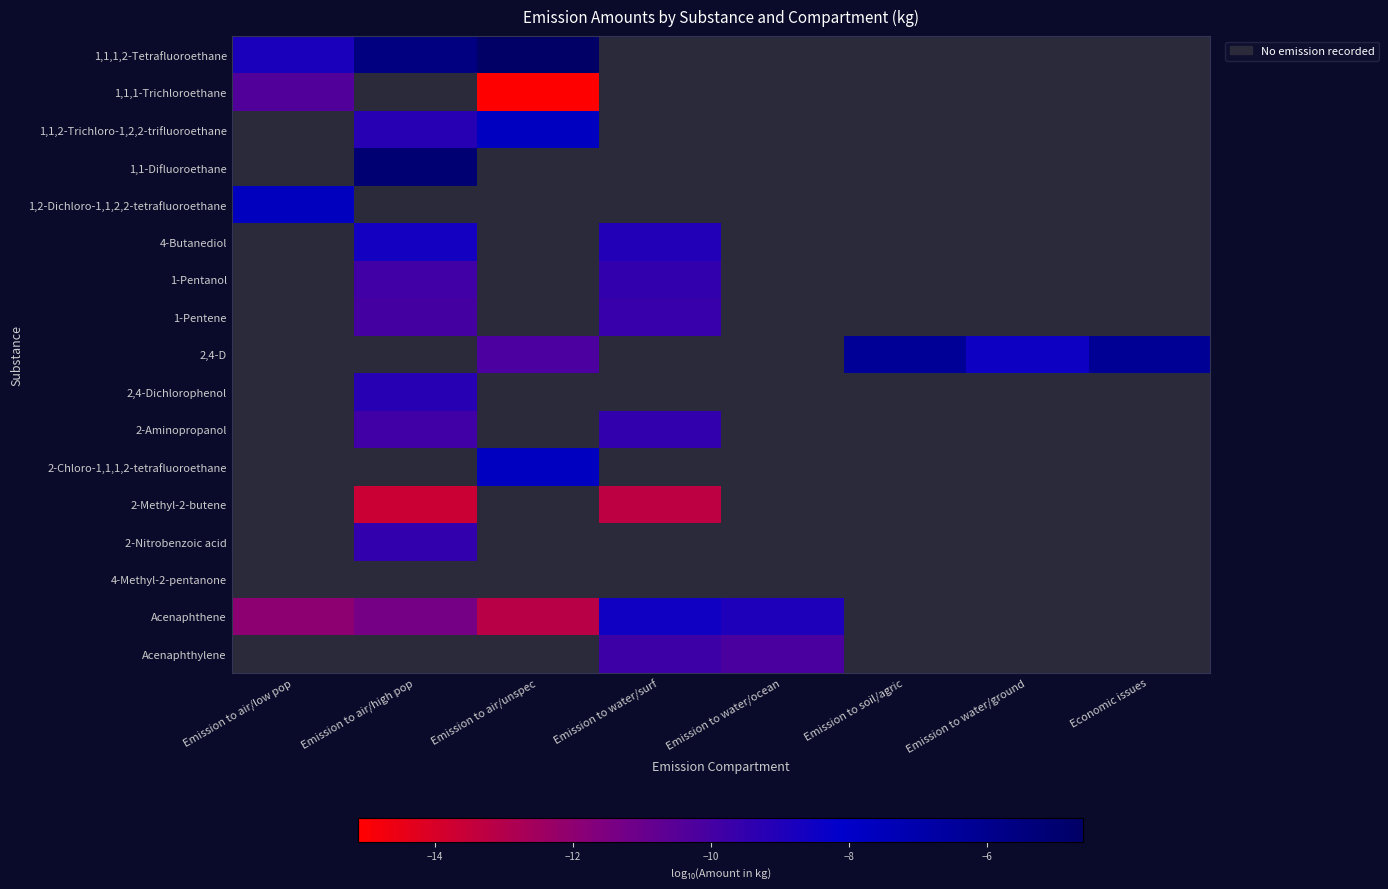

Which category has the lowest value across all series?

Emission to air/unspec